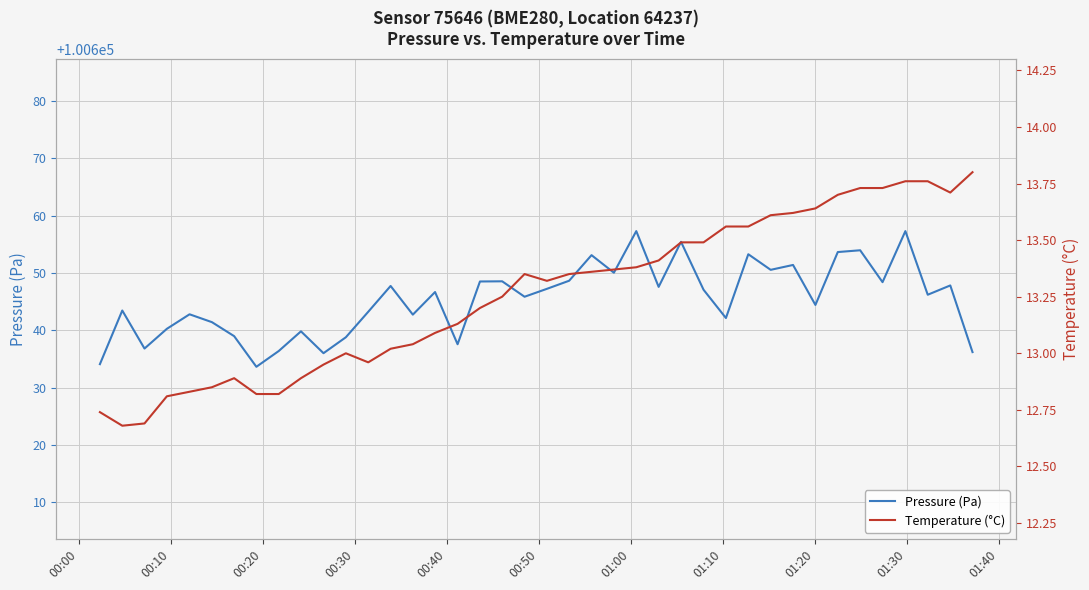

How many categories are shown in the chart?

40